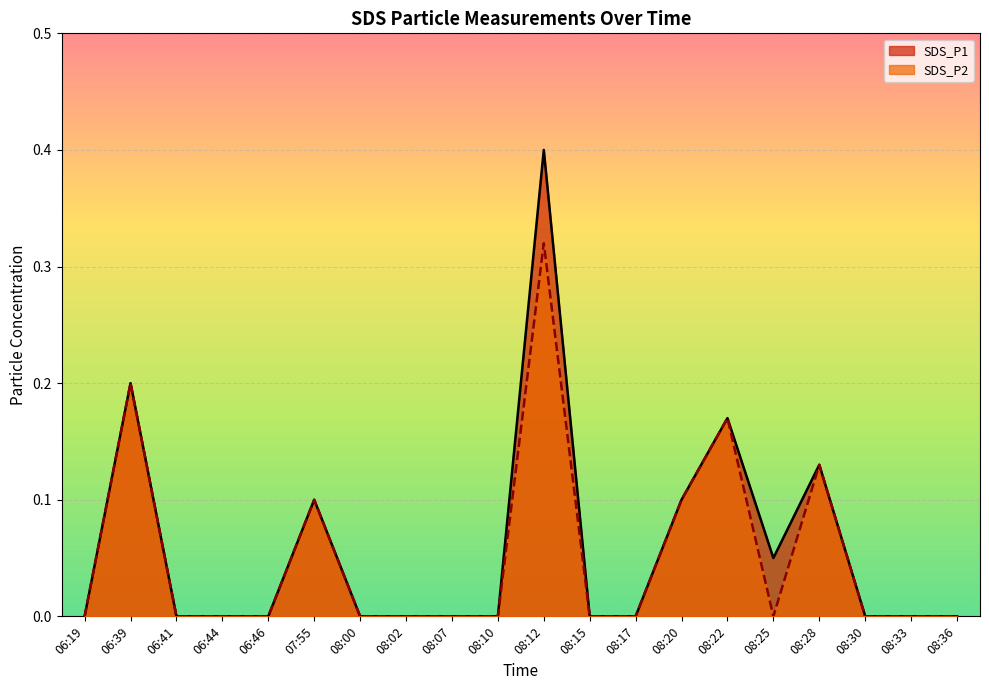

True or false: SDS_P2 has a value of 0.3 at 08:12.

True